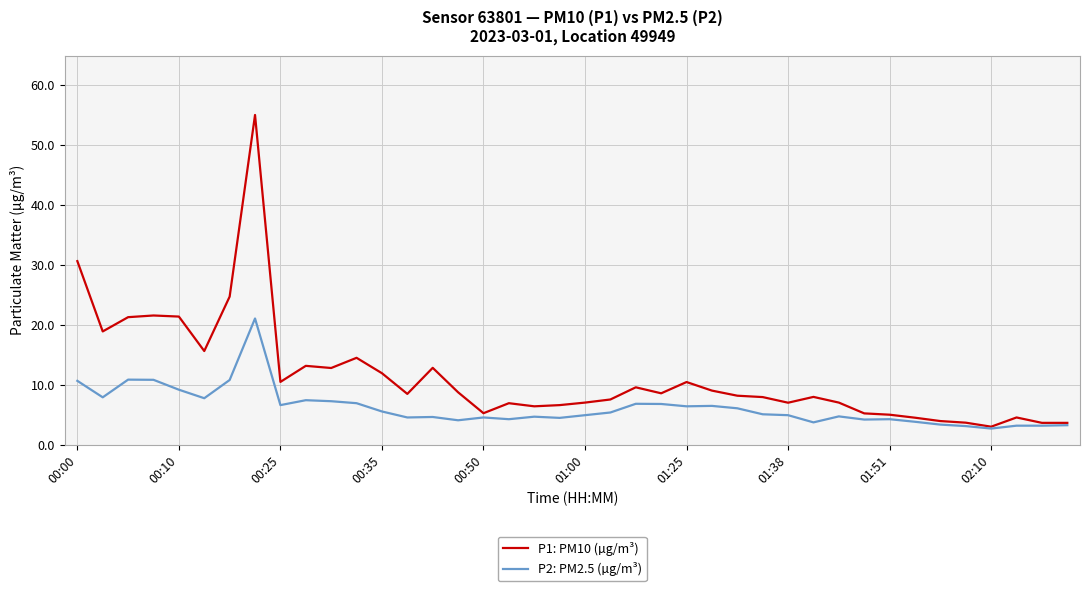

Rank the series by their average value, from highest to lowest.

P1: PM10 (µg/m³), P2: PM2.5 (µg/m³)